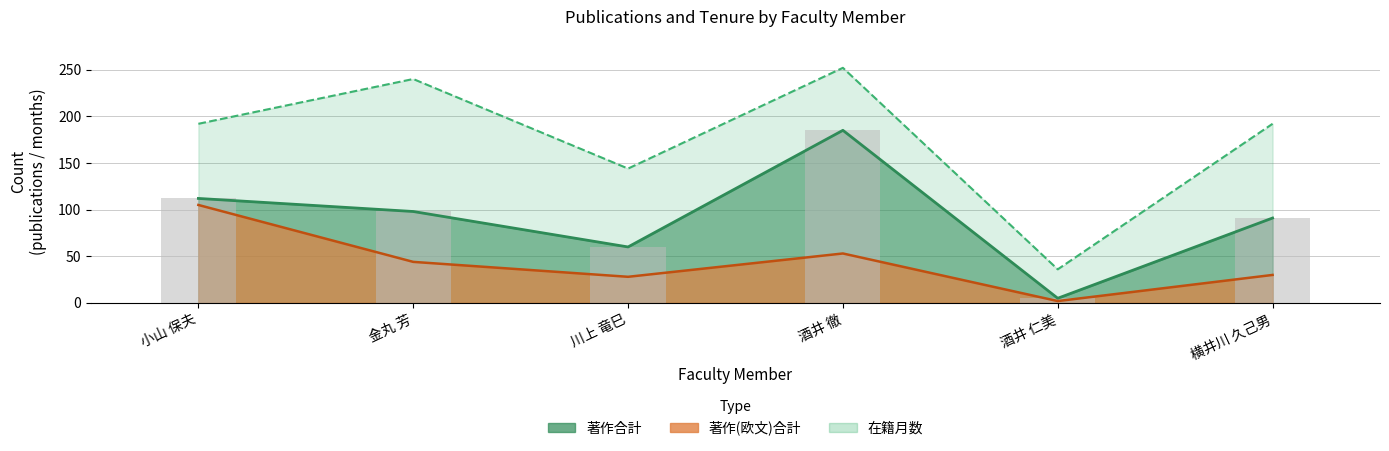

Which series has the widest spread of values?

在籍月数